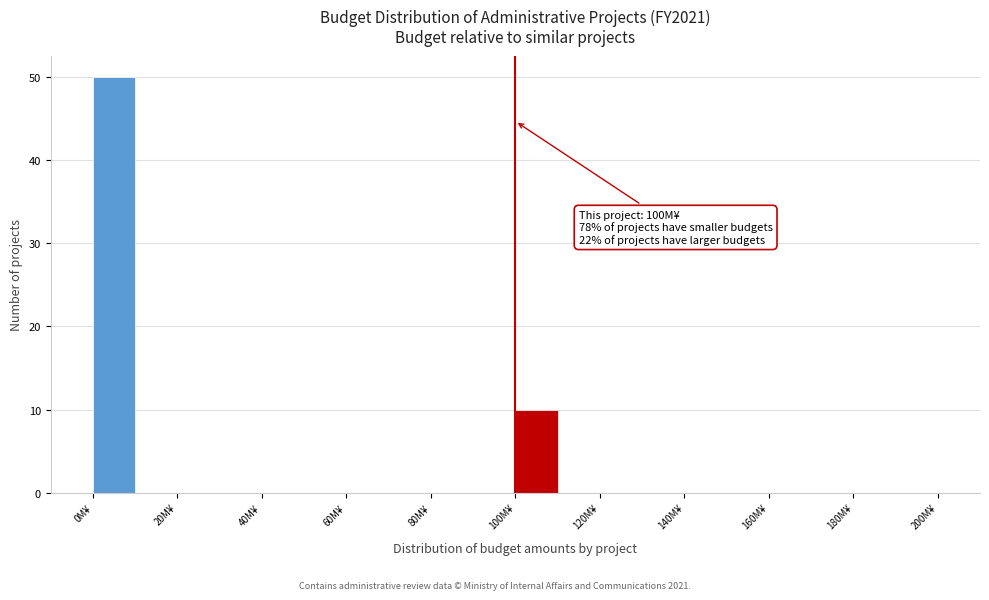

Over which range of the x-axis is the bar tallest?

0 to 10